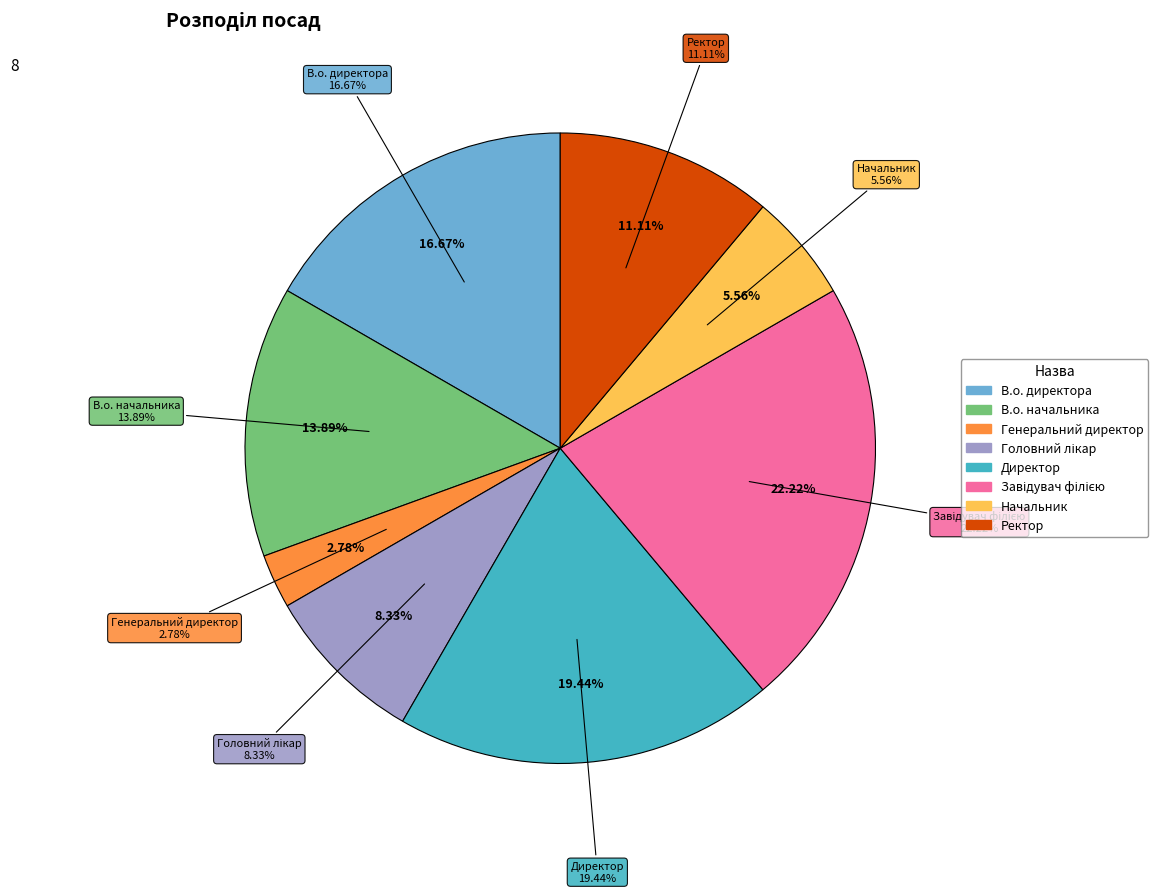

True or false: В.о. директора accounts for 17% of the total.

True